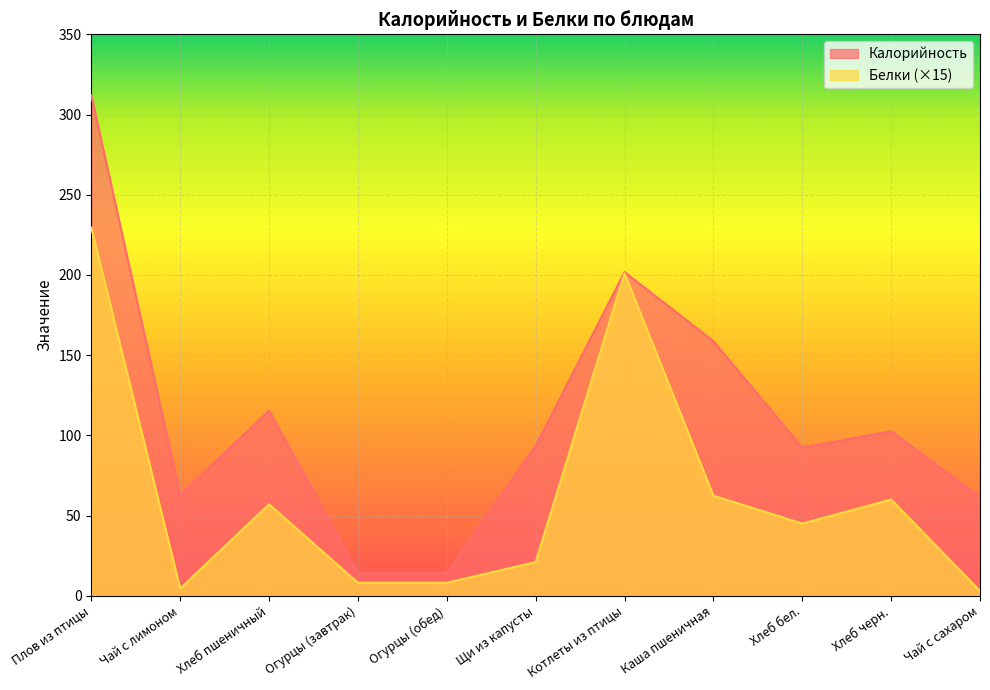

At Чай с лимоном, list the series in order from smallest to largest.

Белки (×15), Калорийность